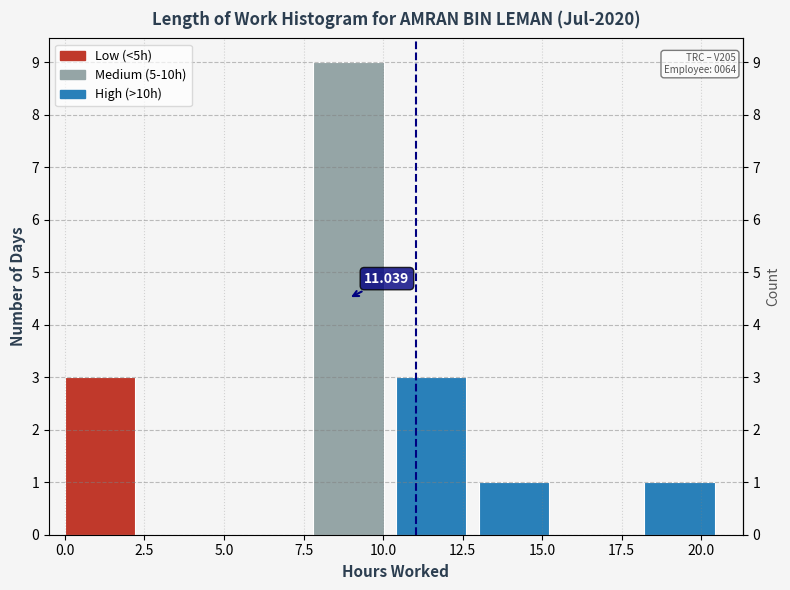

Which range on the x-axis has the tallest bar?

8.0 to 10.5